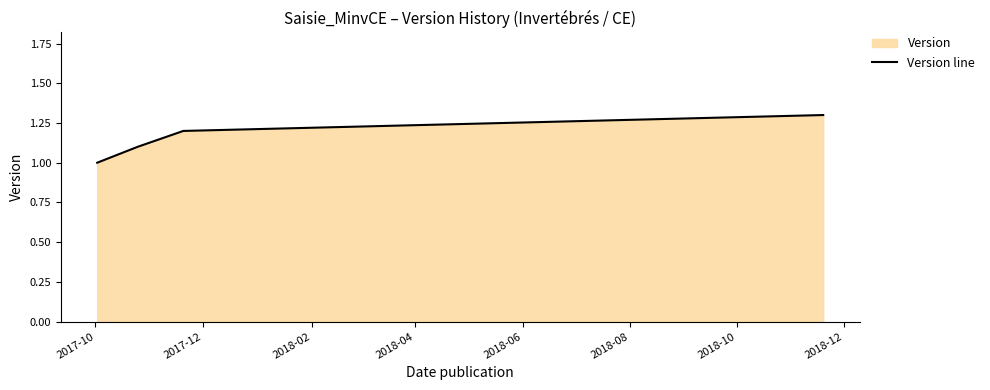

What is the greatest value displayed?

1.3